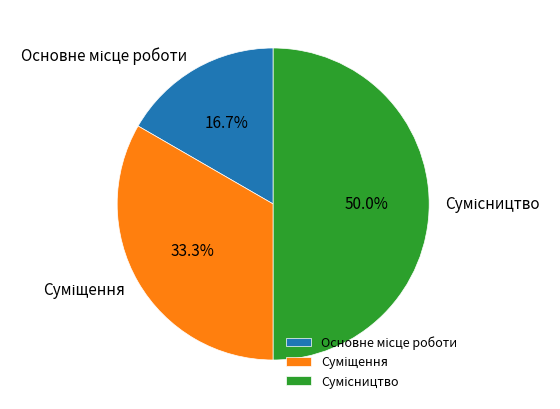

To the nearest percent, what is the difference between the Суміщення and Основне місце роботи slice percentages?

17%